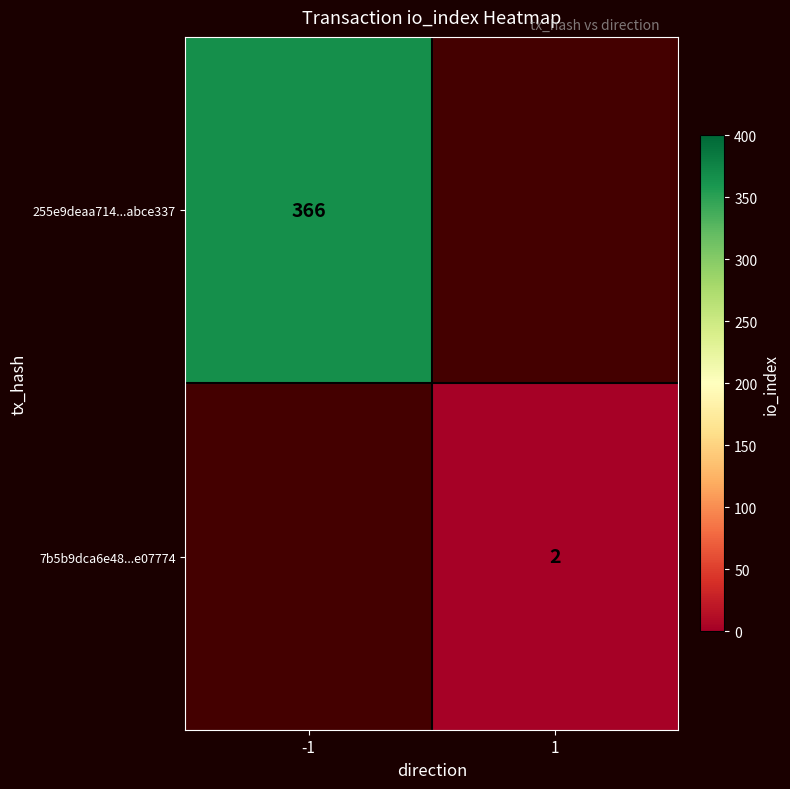

Is it true that 255e9deaa714...abce337 equals 168 at -1?

False